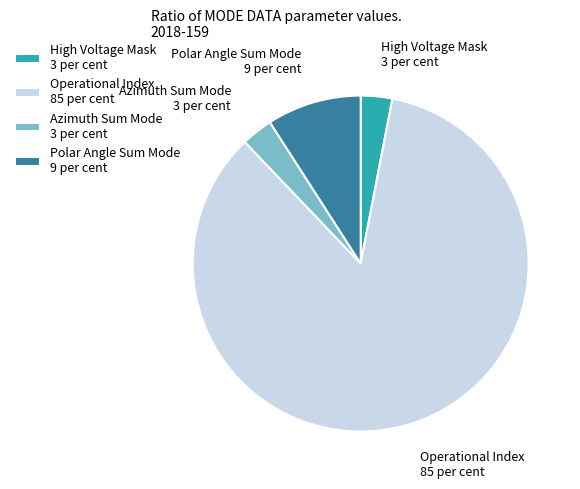

Combined, do Azimuth Sum Mode 3 per cent and High Voltage Mask 3 per cent account for over 50%?

No